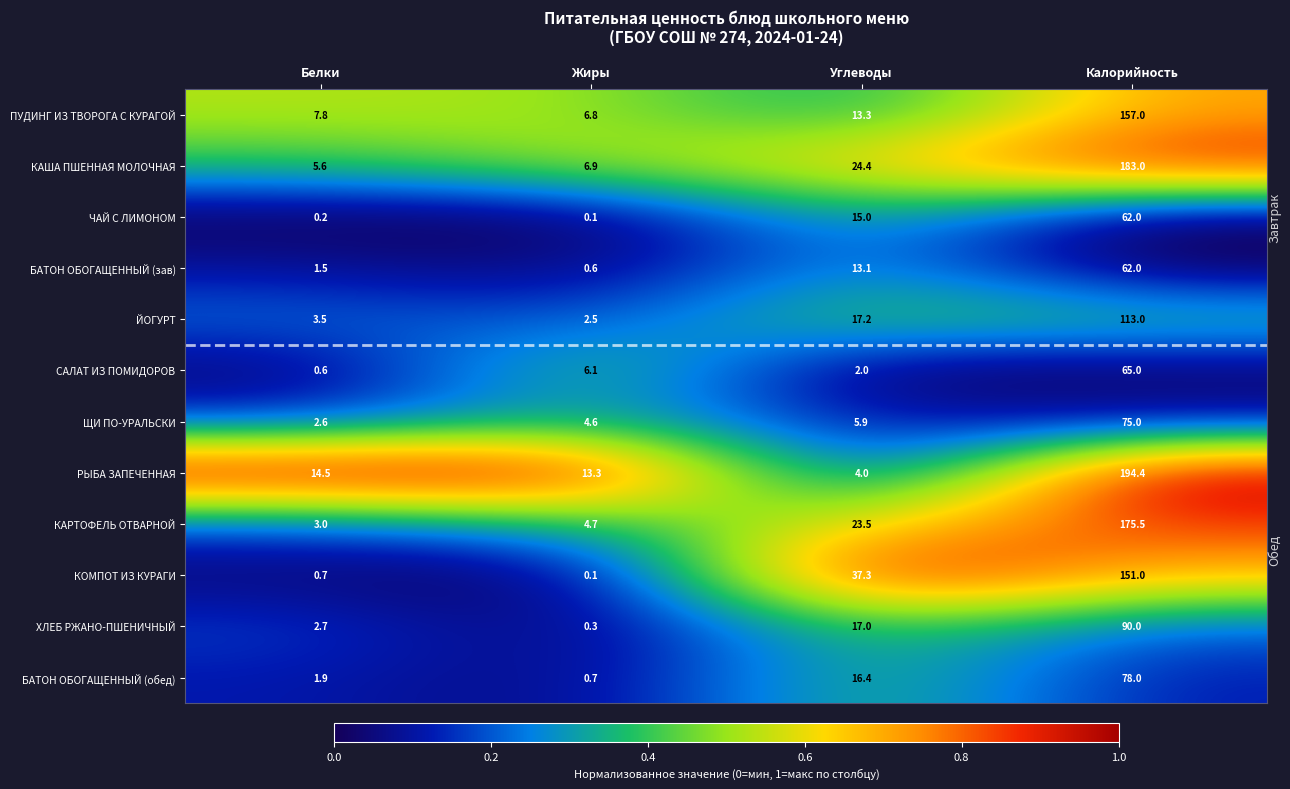

Rank the series at Углеводы from highest to lowest value.

КОМПОТ ИЗ КУРАГИ, КАША ПШЕННАЯ МОЛОЧНАЯ, КАРТОФЕЛЬ ОТВАРНОЙ, ЙОГУРТ, ХЛЕБ РЖАНО-ПШЕНИЧНЫЙ, БАТОН ОБОГАЩЕННЫЙ (обед), ЧАЙ С ЛИМОНОМ, ПУДИНГ ИЗ ТВОРОГА С КУРАГОЙ, БАТОН ОБОГАЩЕННЫЙ (зав), ЩИ ПО-УРАЛЬСКИ, РЫБА ЗАПЕЧЕННАЯ, САЛАТ ИЗ ПОМИДОРОВ